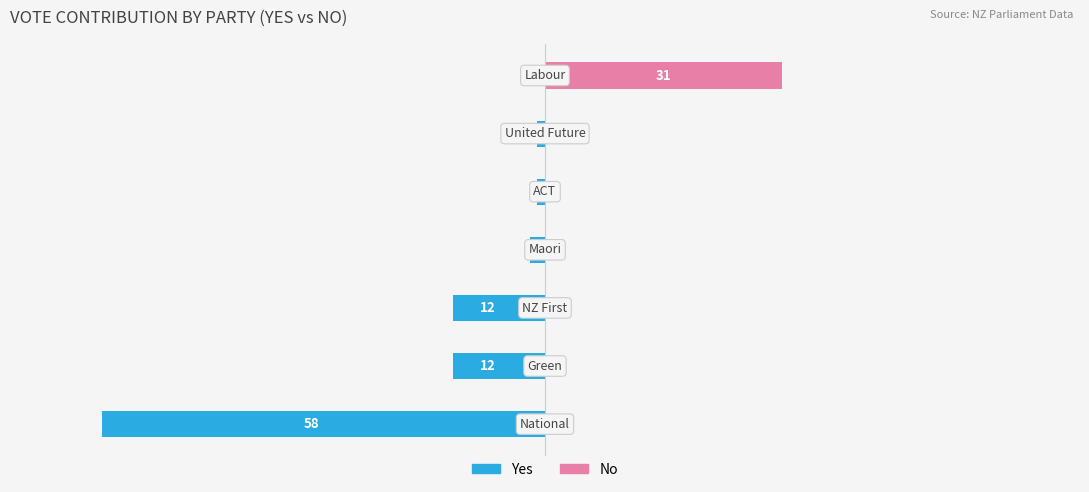

Which has a higher value, 40 or −20?

40